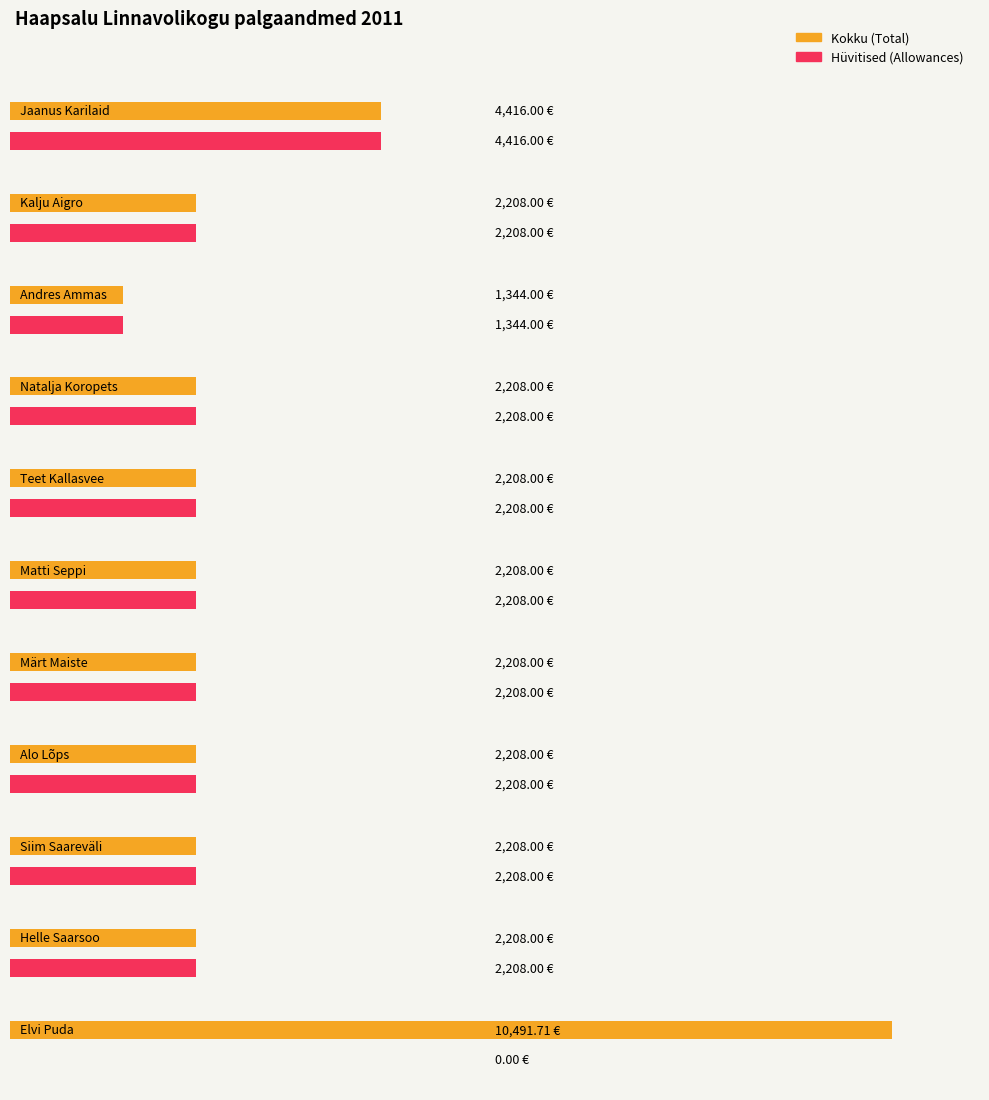

Which label corresponds to the largest value in the chart?

Elvi Puda